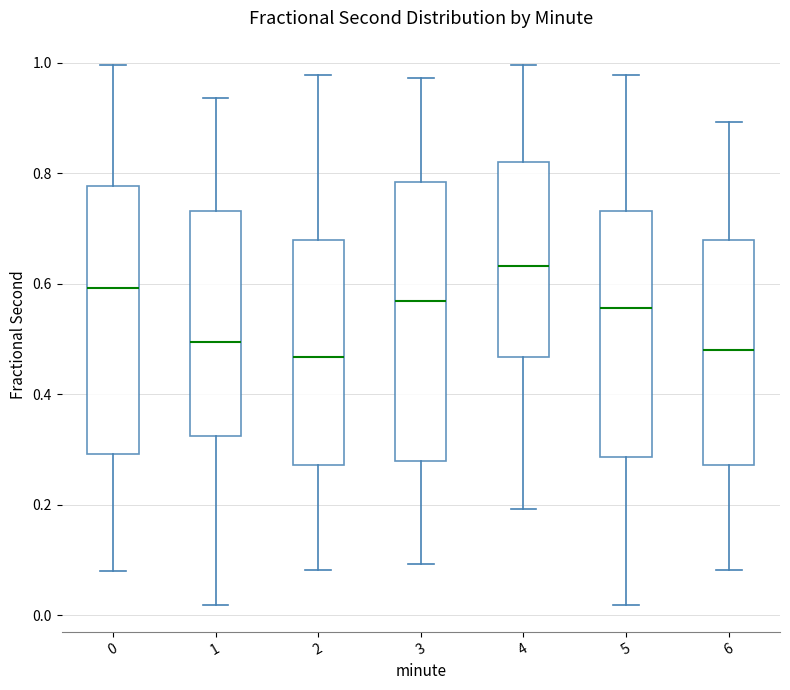

Reading left to right, transcribe this box plot: for each box, give where its median line is, the range the box spans, and where its two whiskers end, as read against the y-axis. The values are not printed on the chart, so give them approximately, as read against the axis.

0: median 0.60, box 0.30 to 0.78, whiskers 0.08 to 1.00
1: median 0.50, box 0.32 to 0.74, whiskers 0.02 to 0.94
2: median 0.46, box 0.28 to 0.68, whiskers 0.08 to 0.98
3: median 0.56, box 0.28 to 0.78, whiskers 0.10 to 0.98
4: median 0.64, box 0.46 to 0.82, whiskers 0.20 to 1.00
5: median 0.56, box 0.28 to 0.74, whiskers 0.02 to 0.98
6: median 0.48, box 0.28 to 0.68, whiskers 0.08 to 0.90